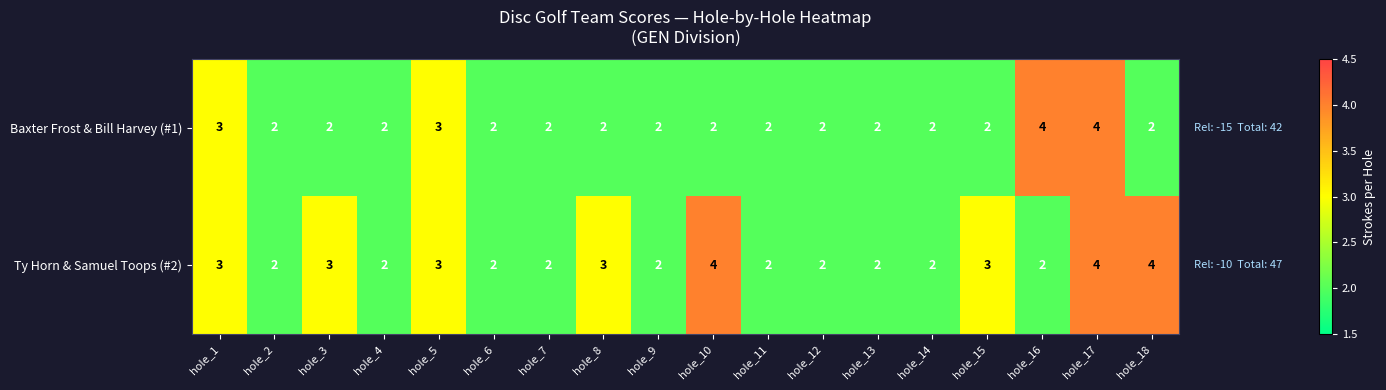

What is the maximum value shown in the chart?

4